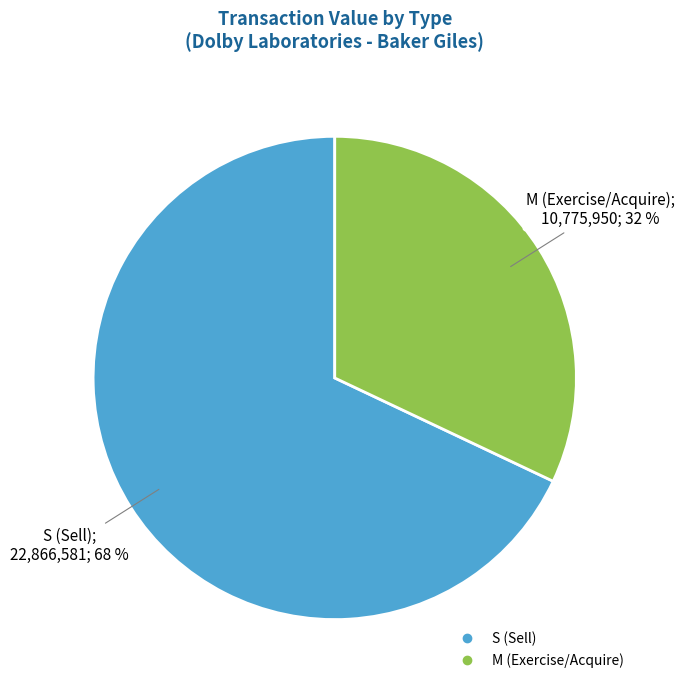

To the nearest percent, what is the average slice percentage?

50%